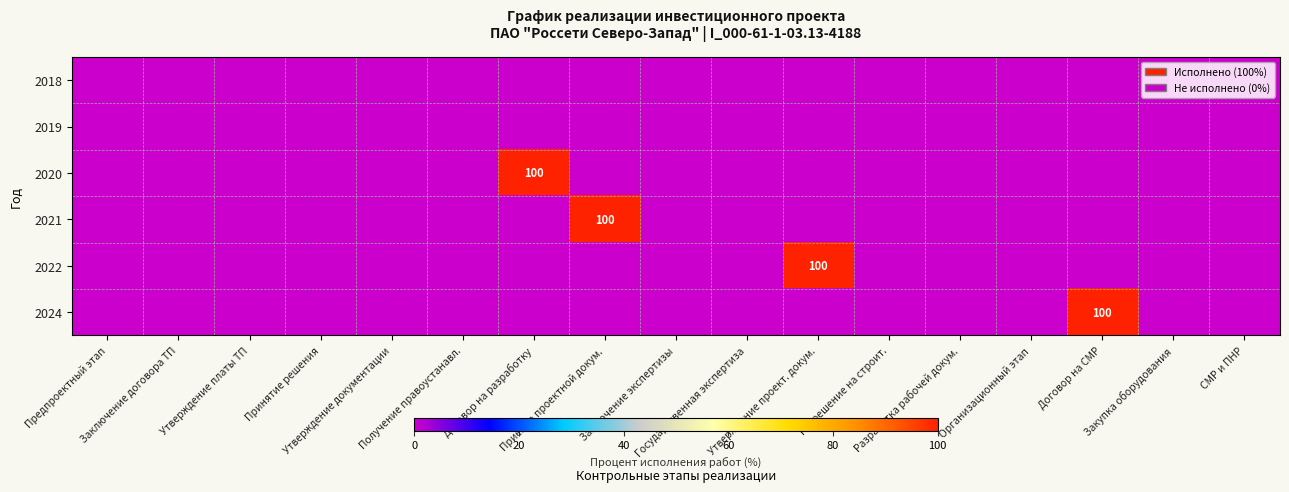

Which series has the largest total across all categories?

2020